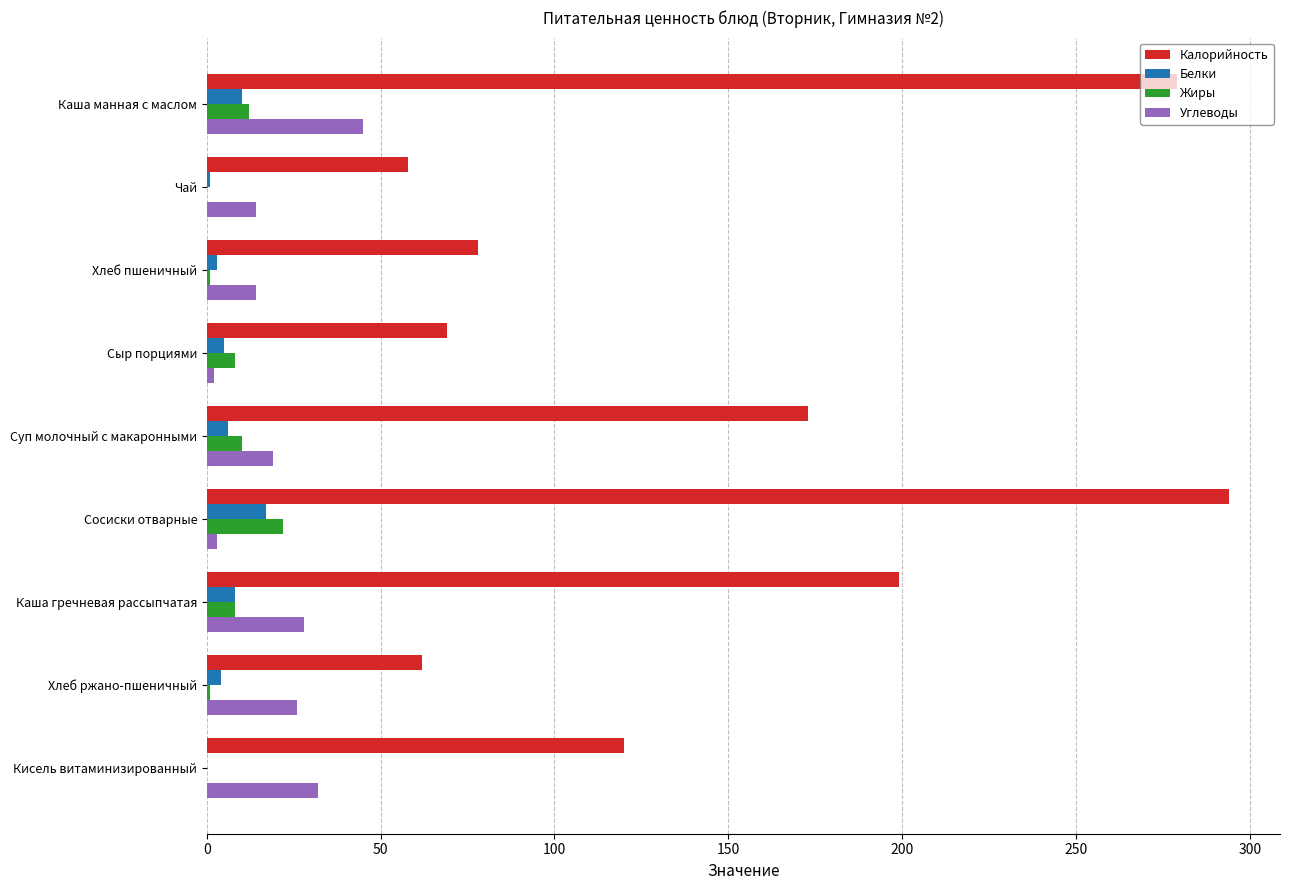

What is the total value across all series at Кисель витаминизированный?

152